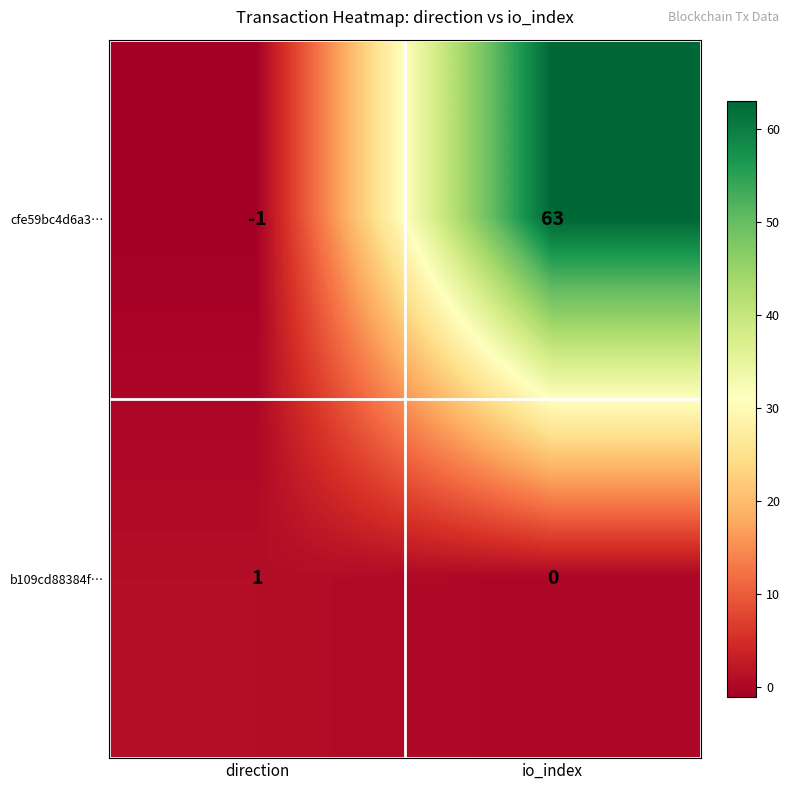

What is the difference between the maximum and minimum values in the cfe59bc4d6a3… series?

64